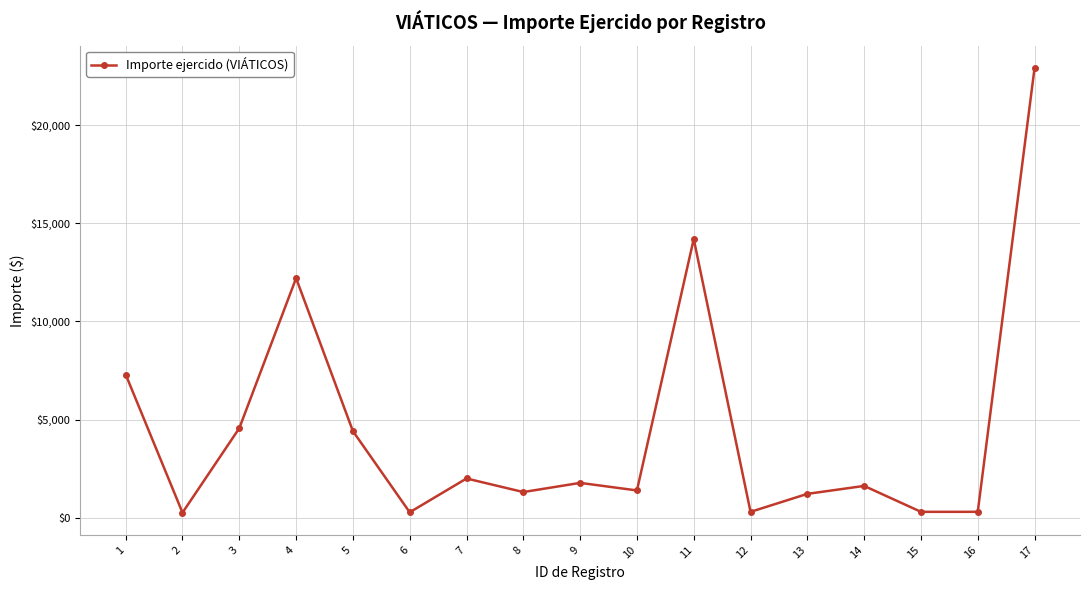

Is this an area chart (filled region under the line)?

No